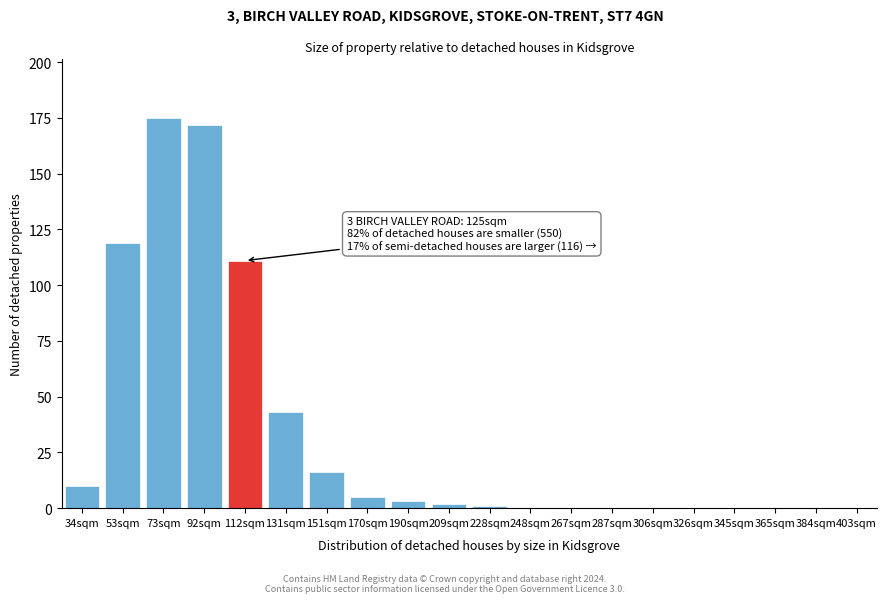

Where is the data nearest to the value 87?

112sqm